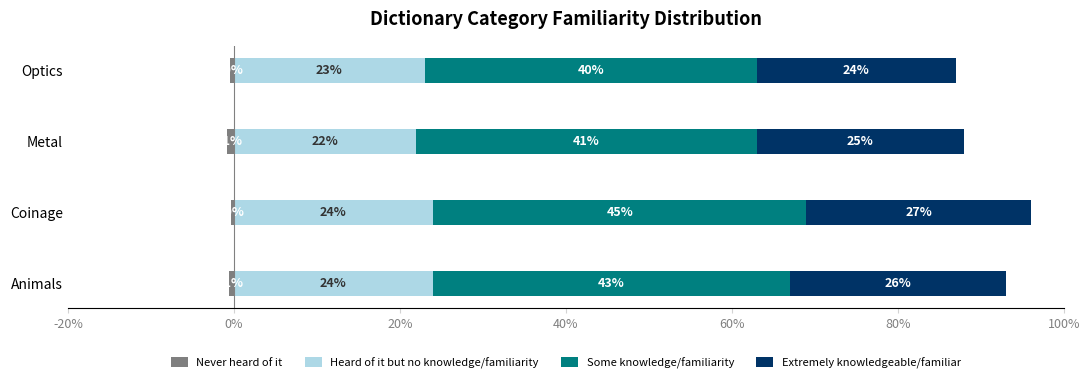

Reading right to left, extract all data points from this chart.

Never heard of it: -0.5	-0.8	-0.3	-0.6
Heard of it but no knowledge/familiarity: 23.0	22.0	24.0	24.0
Some knowledge/familiarity: 40.0	41.0	45.0	43.0
Extremely knowledgeable/familiar: 24.0	25.0	27.0	26.0